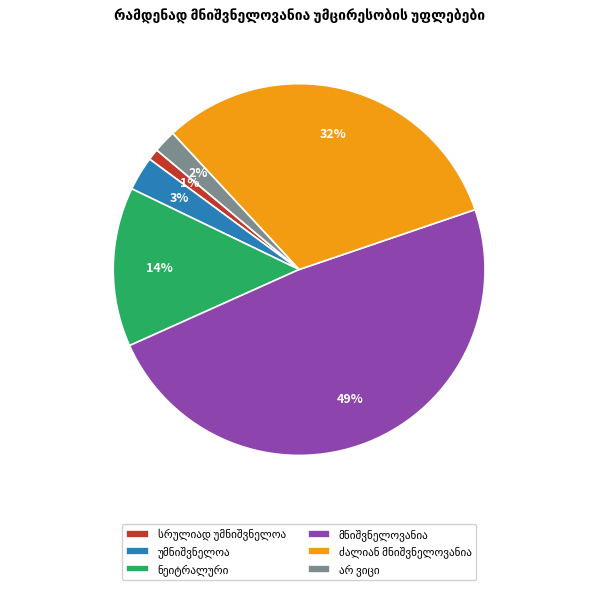

To the nearest percent, what is the difference between the largest and smallest slice percentages?

48%